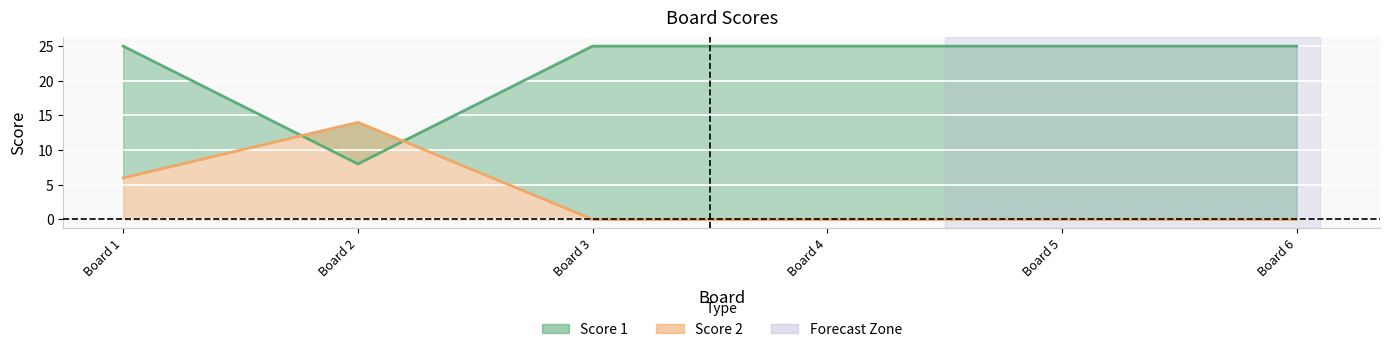

At which category is the sum across all series the highest?

Board 1